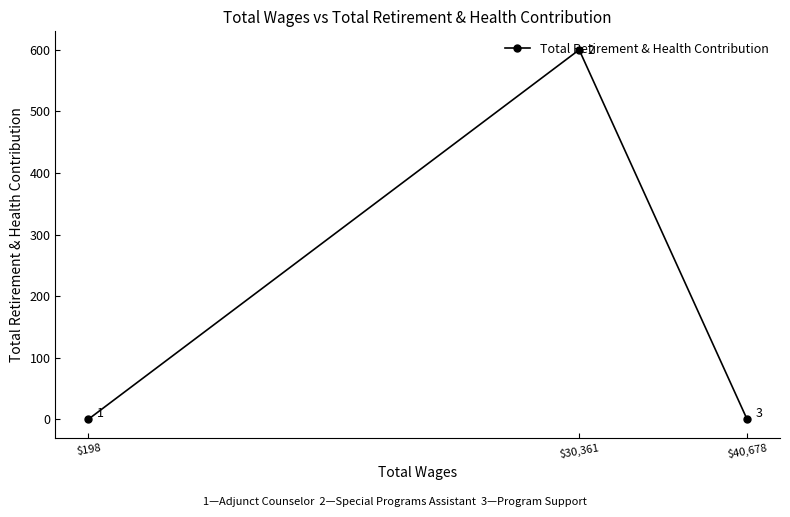

What is the change in value from $30,361 to $40,678?

-600